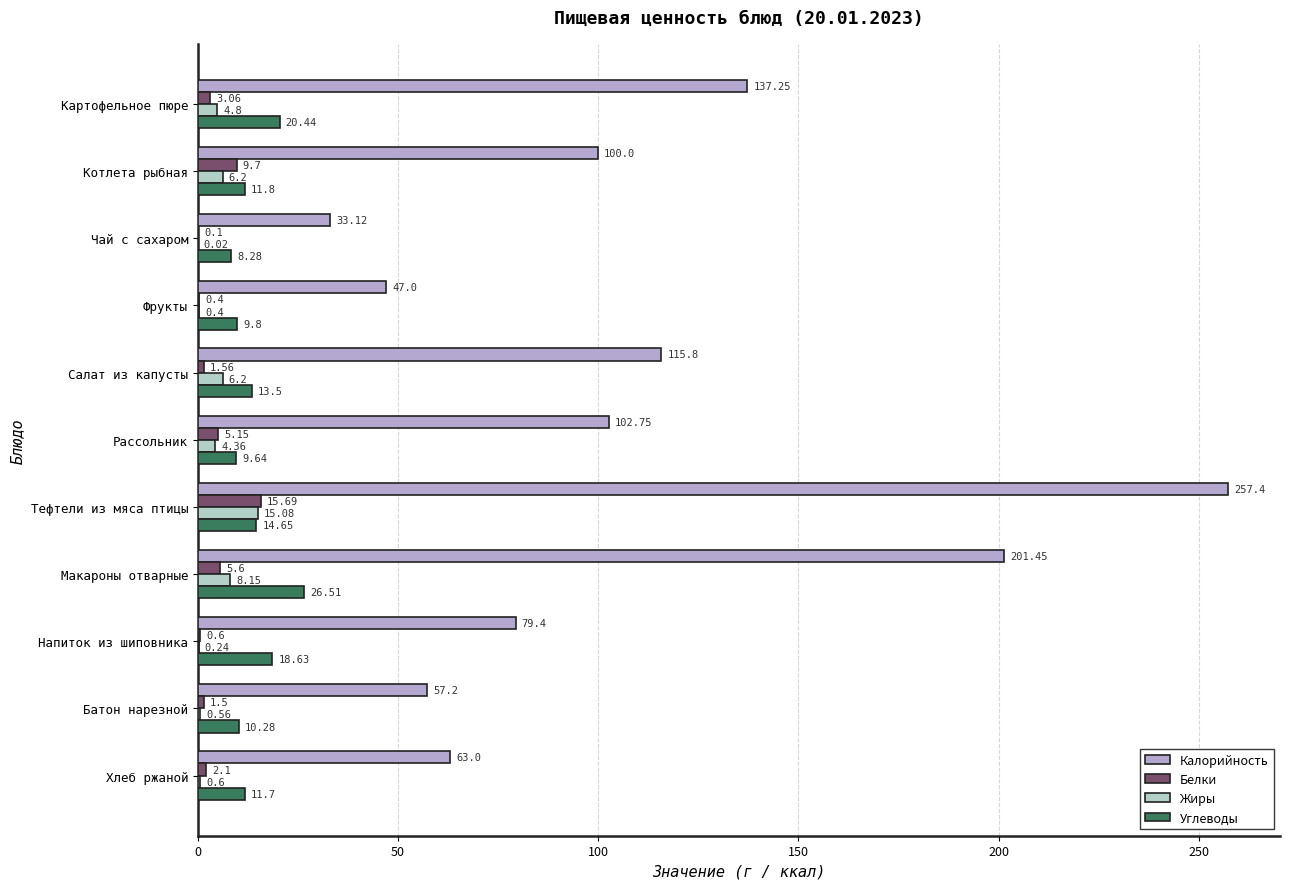

What is the greatest value displayed?

257.4